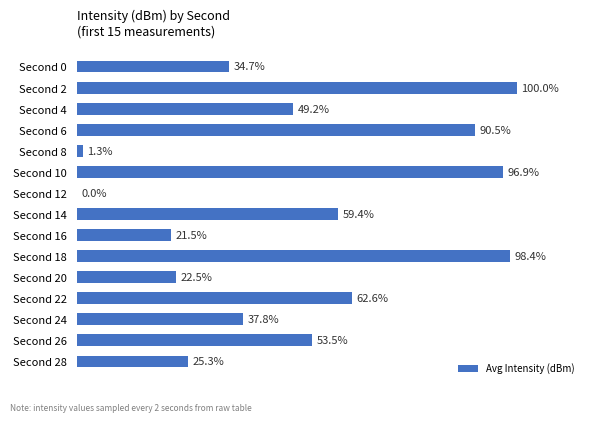

Which label corresponds to the largest value in the chart?

Second 2